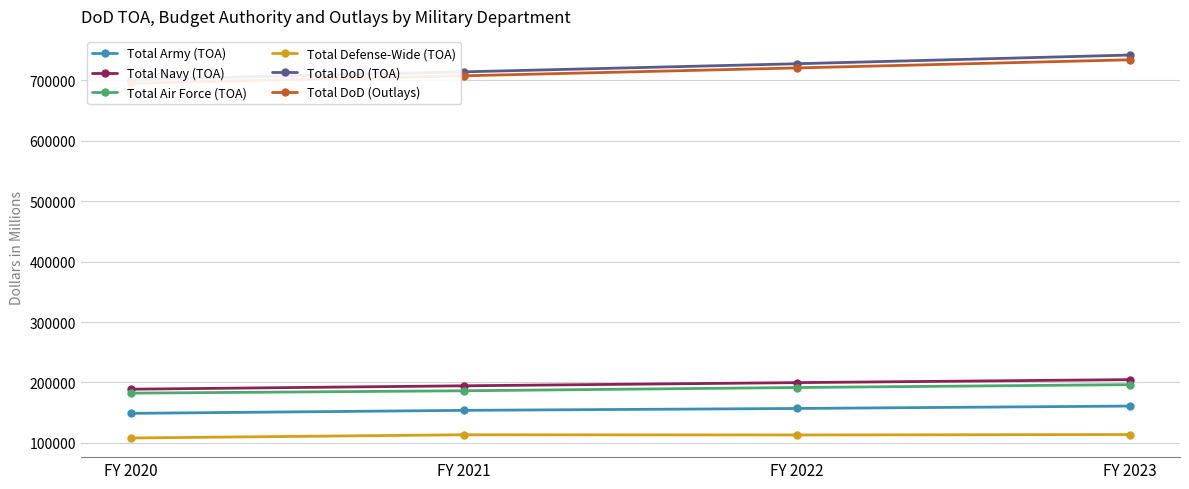

Reading left to right, list all the values displayed in this chart.

Total Army (TOA): FY 2020=148916	FY 2021=153896	FY 2022=157003	FY 2023=160986
Total Navy (TOA): FY 2020=188893	FY 2021=194525	FY 2022=199770	FY 2023=204750
Total Air Force (TOA): FY 2020=182354	FY 2021=186271	FY 2022=191677	FY 2023=196400
Total Defense-Wide (TOA): FY 2020=108158	FY 2021=113488	FY 2022=113153	FY 2023=113864
Total DoD (TOA): FY 2020=701321	FY 2021=713979	FY 2022=727403	FY 2023=741799
Total DoD (Outlays): FY 2020=695153	FY 2021=707439	FY 2022=720465	FY 2023=733946